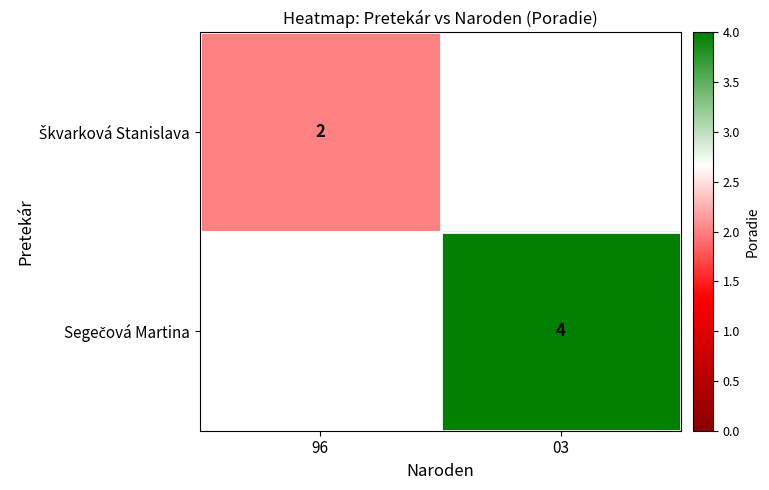

Which series has the widest spread of values?

Škvarková Stanislava